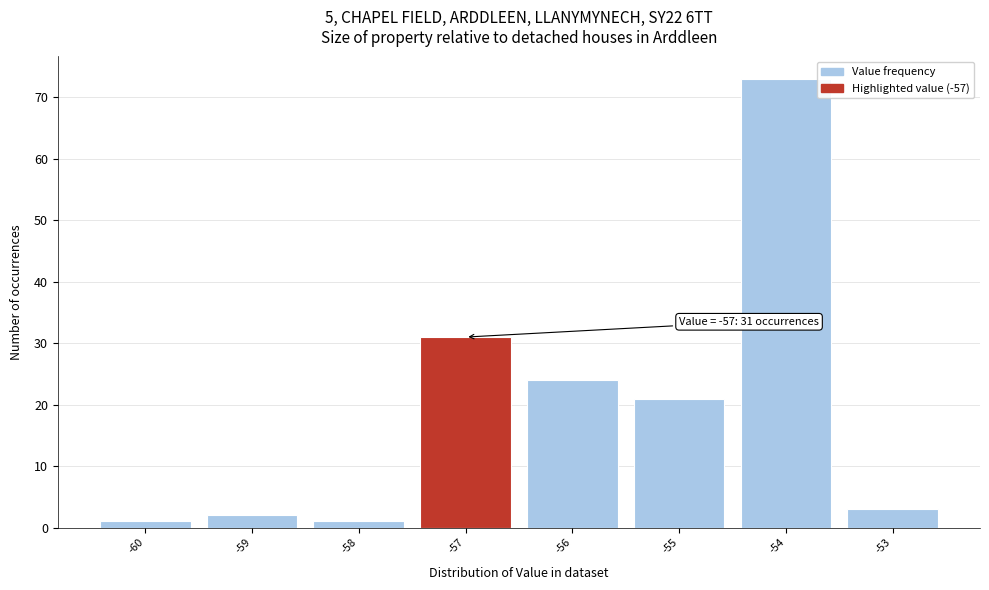

Which range on the x-axis has the tallest bar?

-54.5 to -53.5